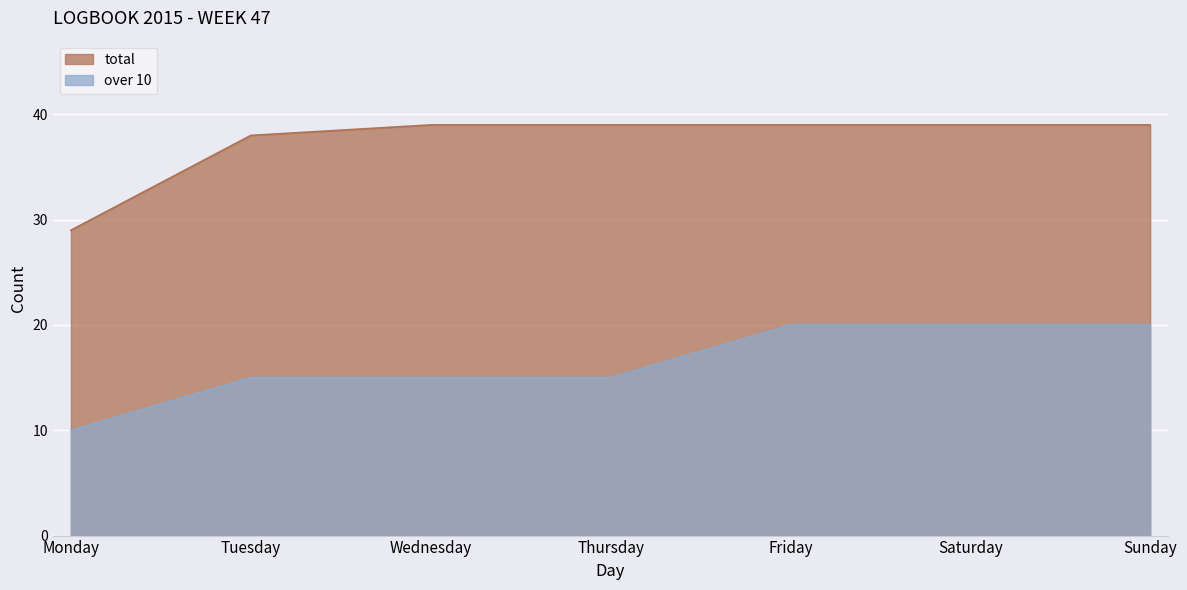

Count the over 10 values in the range 15 to 20.

6